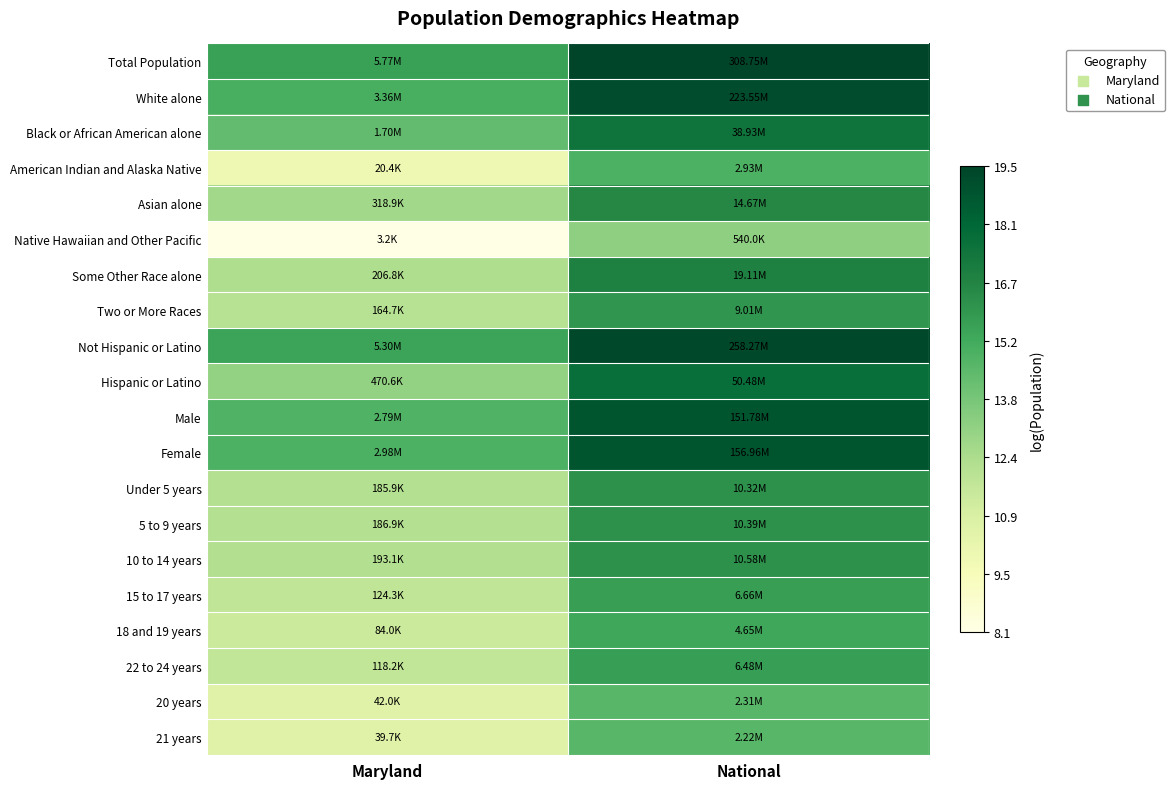

At how many categories does at least one series exceed 19?

1